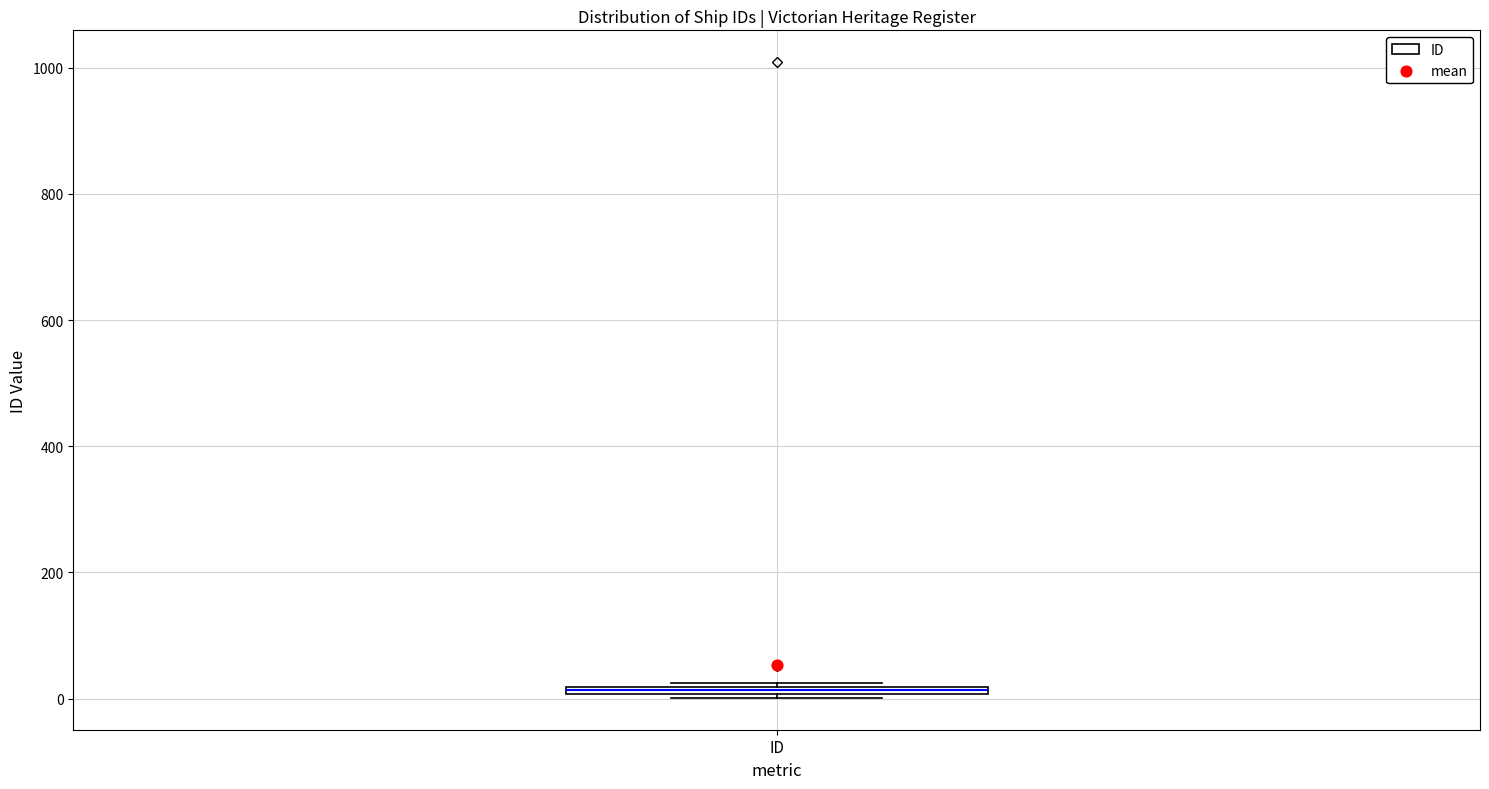

Where is the lower edge of the box for ID on the y-axis? The values are not printed on the chart, so give them approximately, as read against the axis.

0